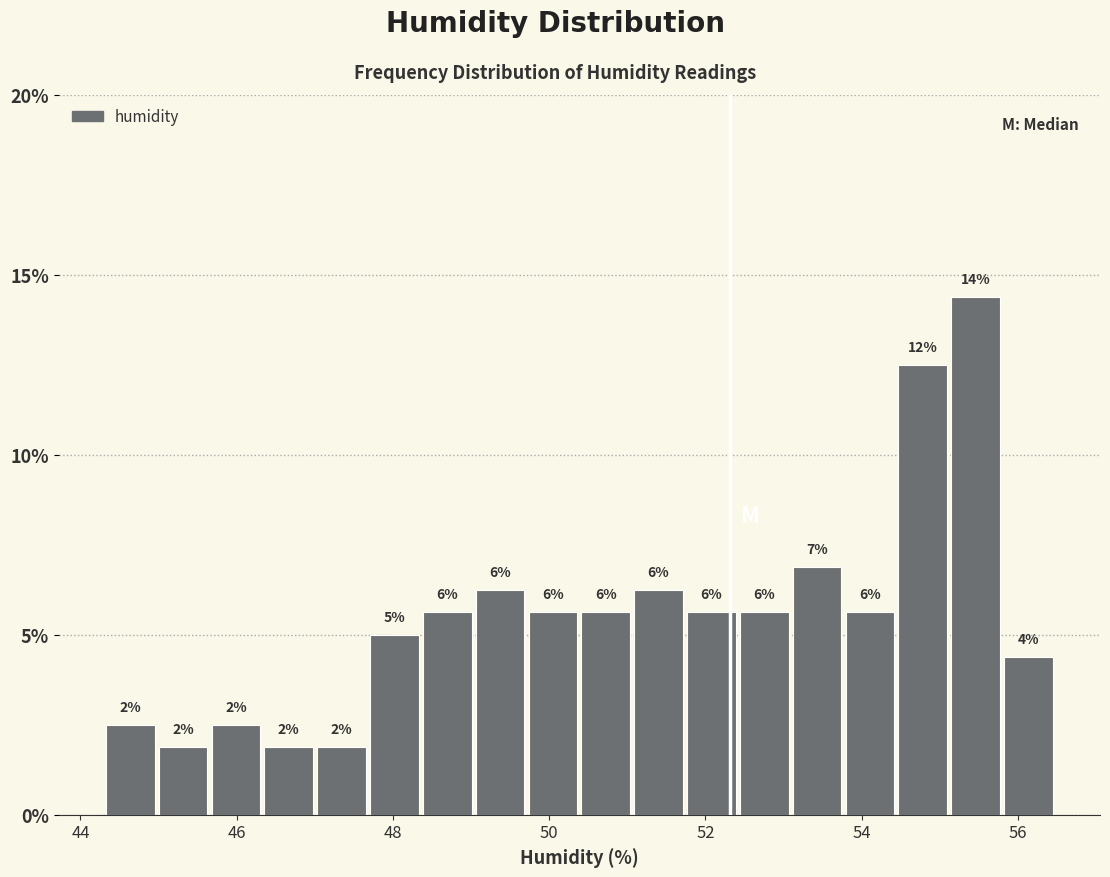

Read against the x-axis, roughly where is the centre of the tallest bar?

55.4